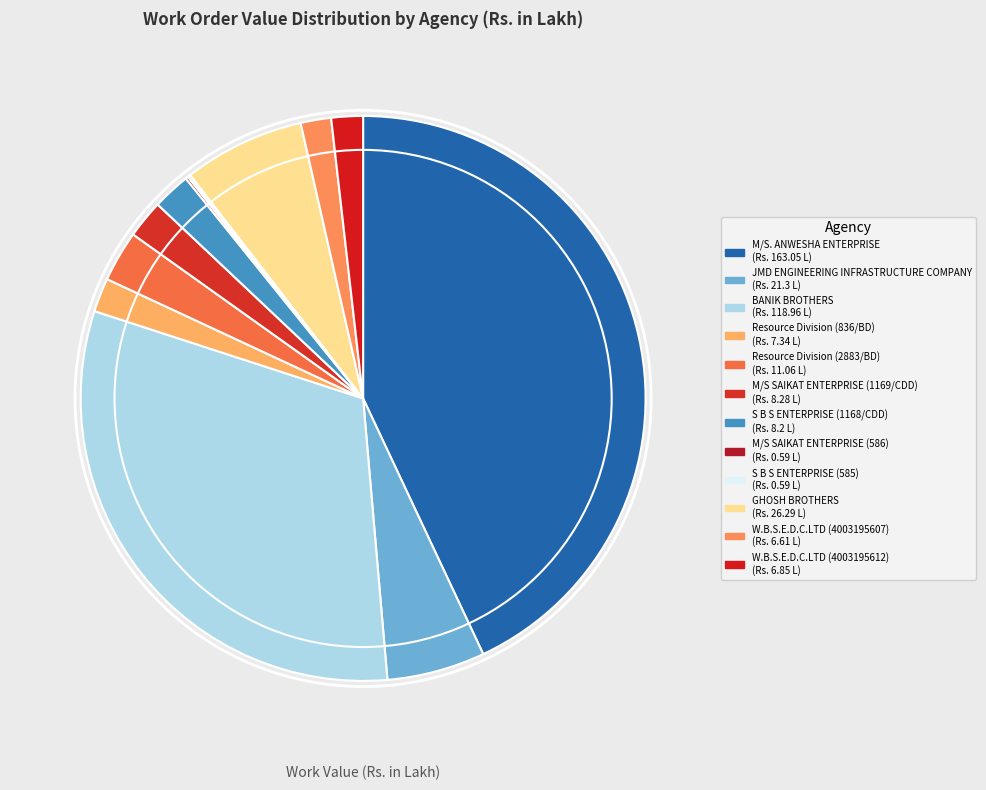

Is S B S ENTERPRISE (1168/CDD) the majority of the pie?

No